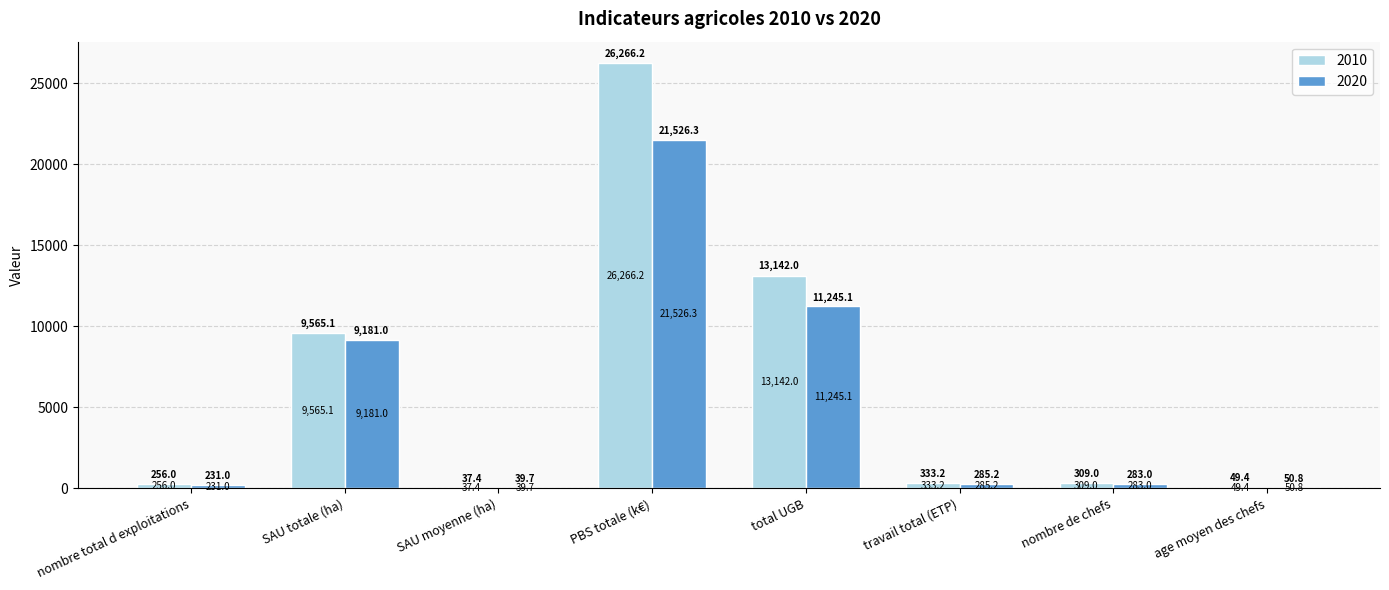

At which label is 2010 closest to 13151?

total UGB